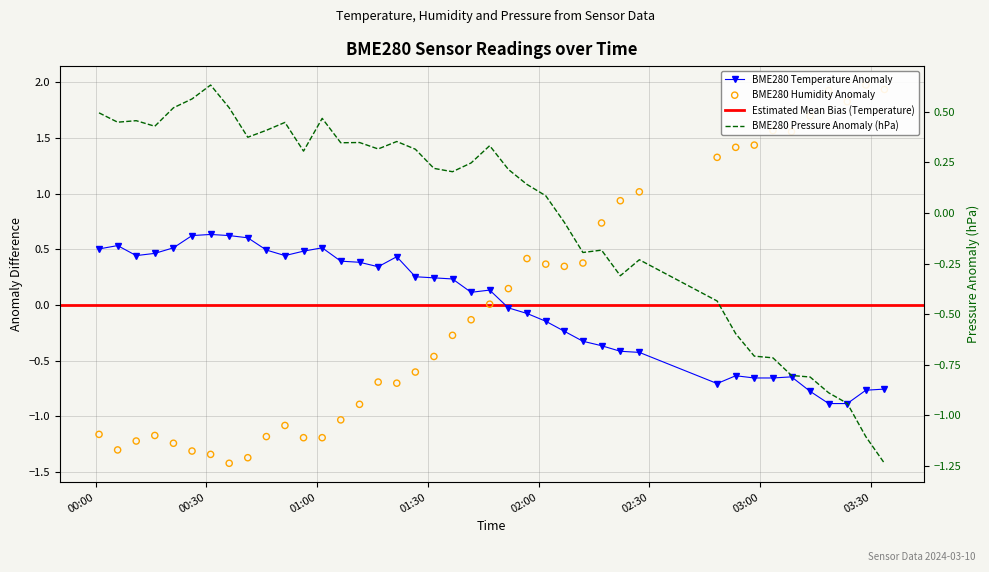

Which series contains the lowest Y value?

BME280_humidity